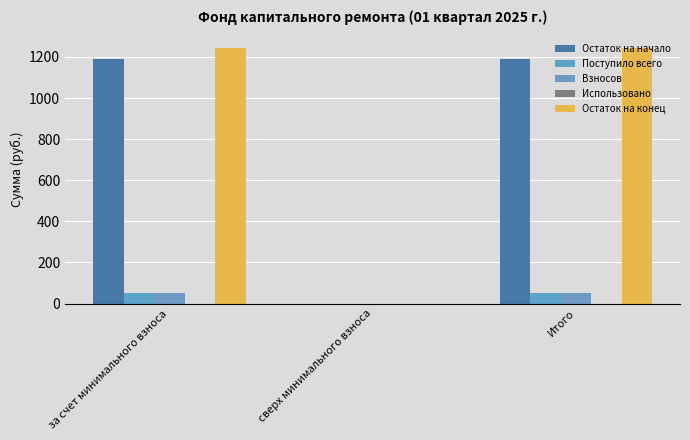

Reading left to right, what are all the values shown in this chart?

Остаток на начало: 1191.0	0.0	1191.0
Поступило всего: 51.5	0.0	51.5
Взносов: 51.2	0.0	51.2
Использовано: 0.0	0.0	0.0
Остаток на конец: 1242.4	0.0	1242.4